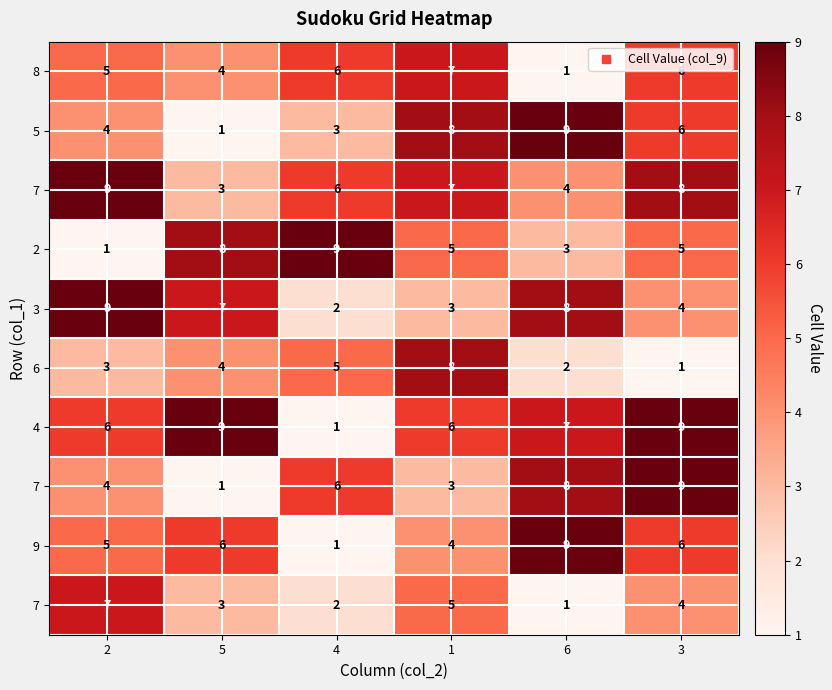

At how many categories does at least one series exceed 5?

6